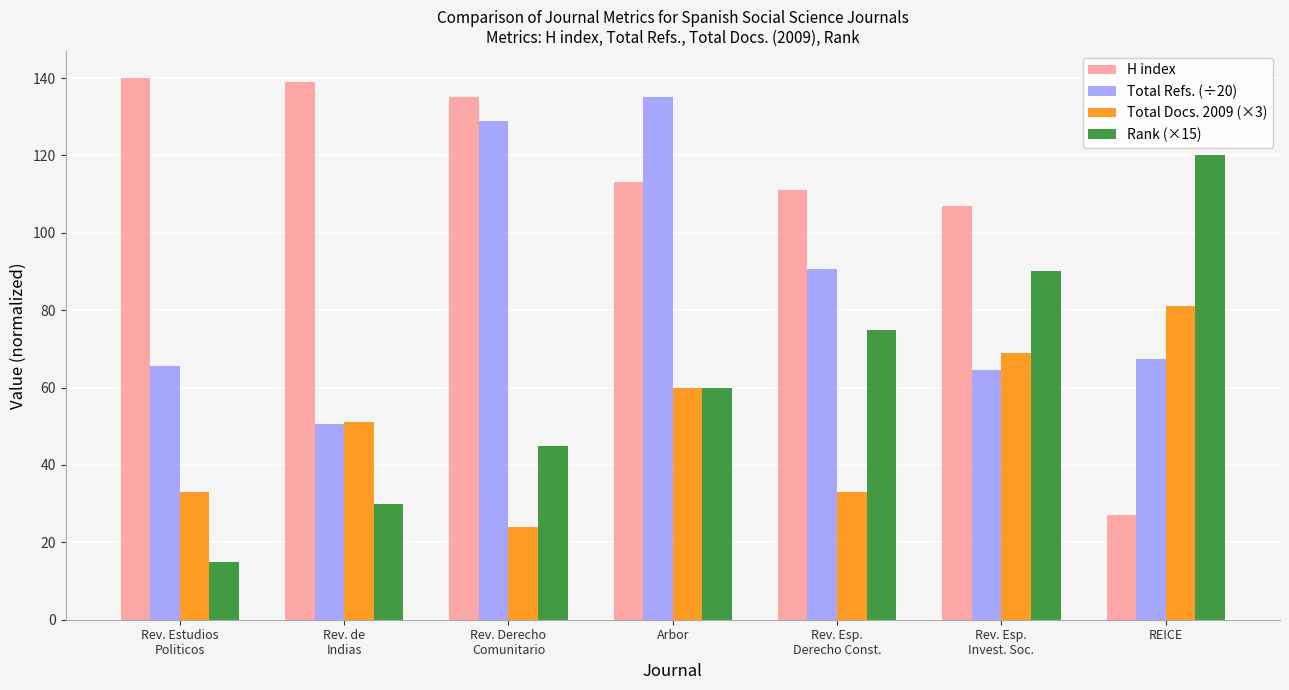

Which series has the largest total across all categories?

H index